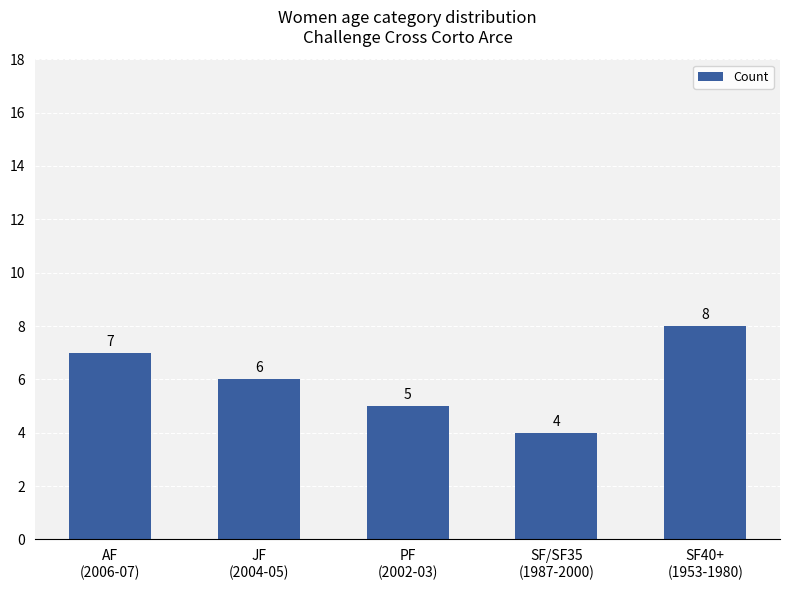

Reading left to right, transcribe all the data shown in this chart.

AF
(2006-07)=7	JF
(2004-05)=6	PF
(2002-03)=5	SF/SF35
(1987-2000)=4	SF40+
(1953-1980)=8